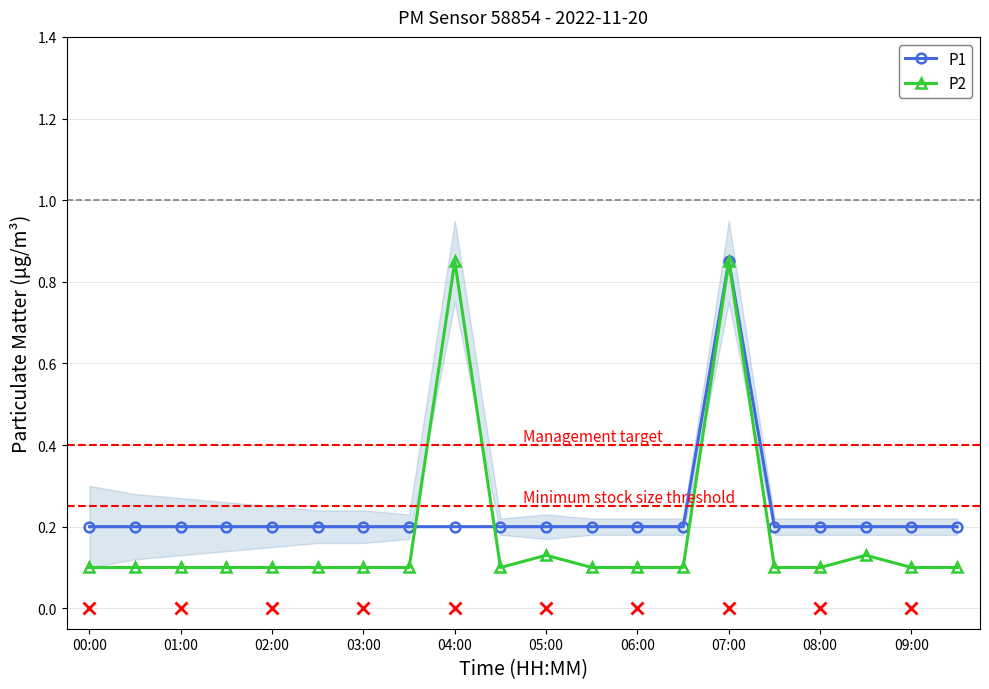

True or false: P1 has more than 0 points higher than both neighbors.

True